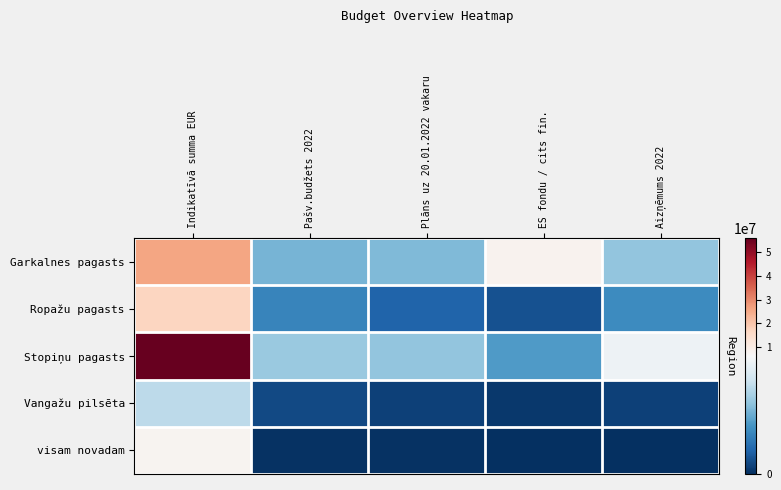

Reading left to right, extract all data points from this chart.

Garkalnes pagasts: Indikatīvā summa EUR=25878330.0	Pašv.budžets 2022=3279042.0	Plāns uz 20.01.2022 vakaru=3441042.0	ES fondu / cits fin.=7935905.0	Aizņēmums 2022=3740394.0
Ropažu pagasts: Indikatīvā summa EUR=16913796.8	Pašv.budžets 2022=2093824.0	Plāns uz 20.01.2022 vakaru=1208005.0	ES fondu / cits fin.=778250.0	Aizņēmums 2022=2302138.0
Stopiņu pagasts: Indikatīvā summa EUR=56020320.9	Pašv.budžets 2022=3850650.0	Plāns uz 20.01.2022 vakaru=3739647.0	ES fondu / cits fin.=2681462.0	Aizņēmums 2022=5846476.0
Vangažu pilsēta: Indikatīvā summa EUR=4556400.0	Pašv.budžets 2022=587900.0	Plāns uz 20.01.2022 vakaru=389000.0	ES fondu / cits fin.=221000.0	Aizņēmums 2022=397500.0
visam novadam: Indikatīvā summa EUR=7679000.0	Pašv.budžets 2022=50000.0	Plāns uz 20.01.2022 vakaru=50000.0	ES fondu / cits fin.=0.0	Aizņēmums 2022=0.0